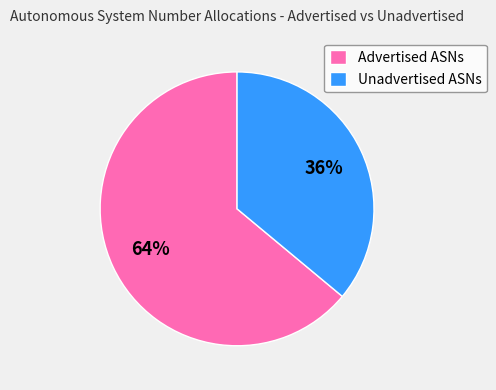

How many segments does this pie chart have?

2